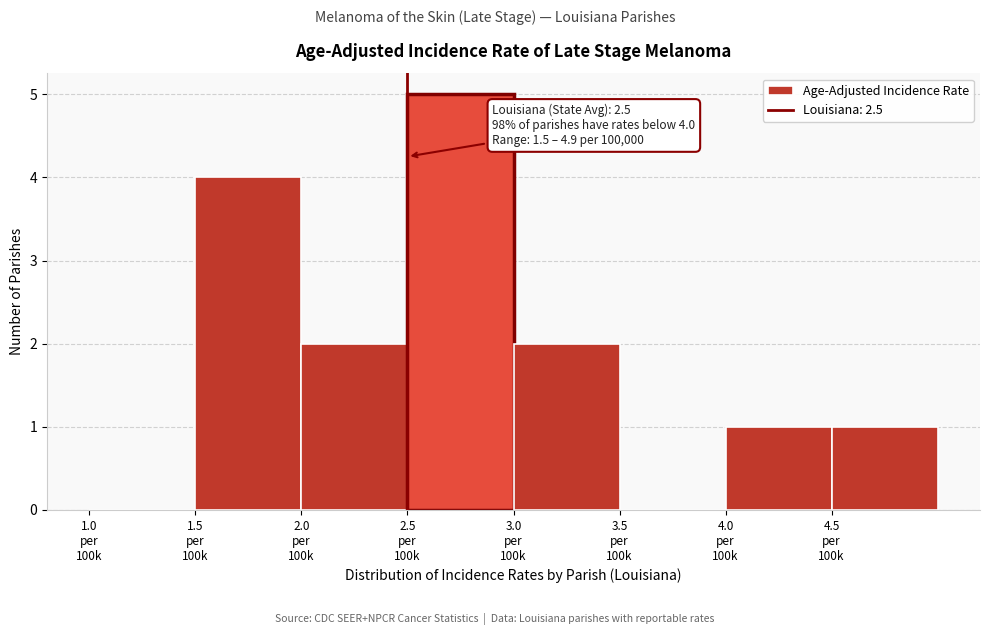

What is the maximum value shown in the chart?

5